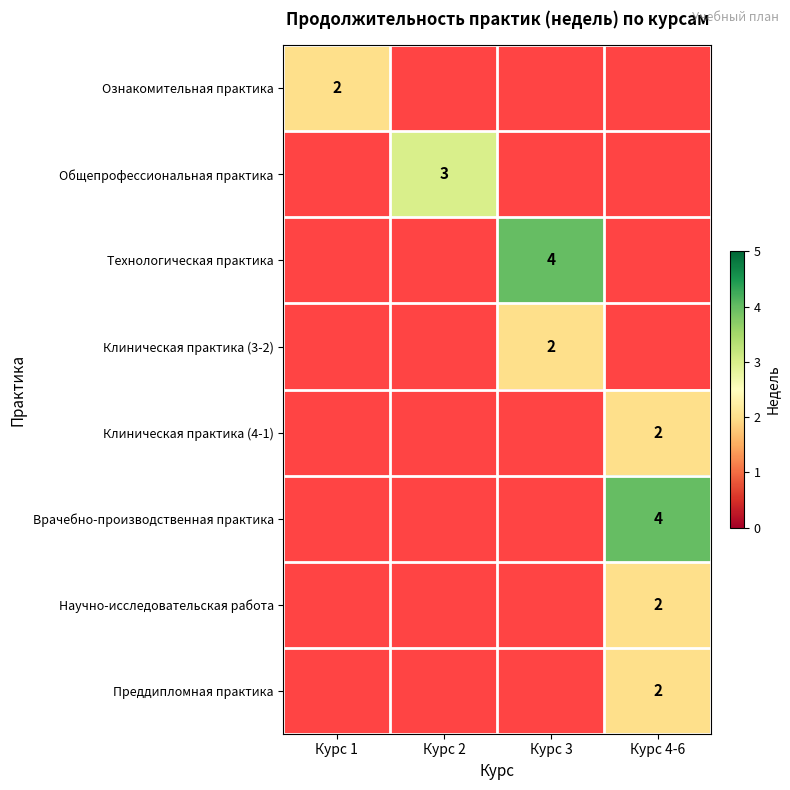

Is it true that Ознакомительная практика equals 3 at Курс 1?

False